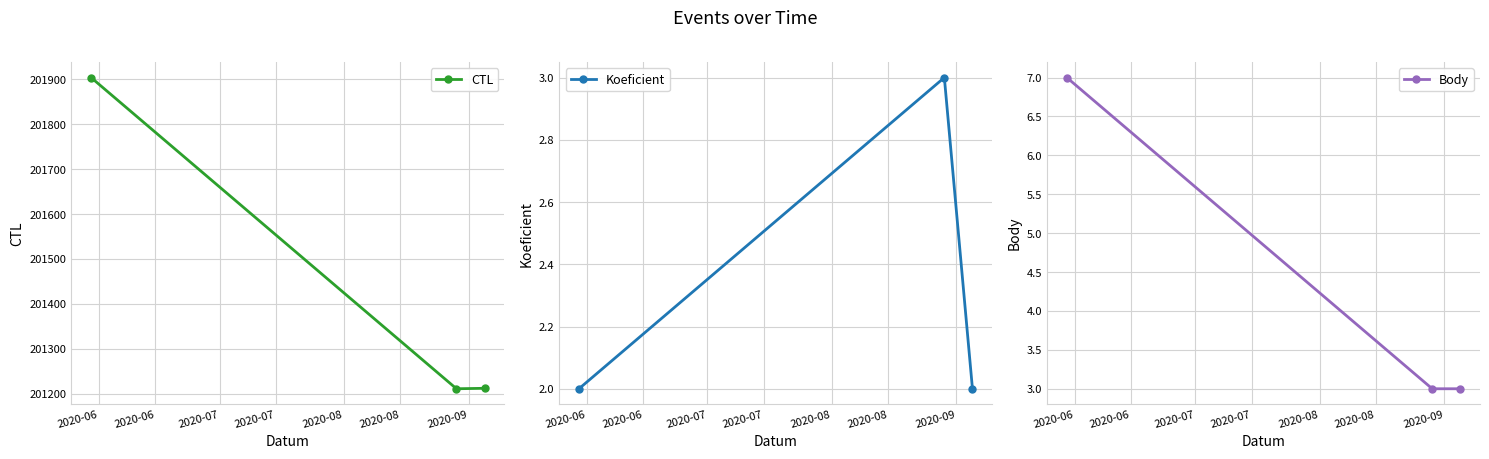

What is the difference between the maximum and minimum values in the Koeficient series?

1